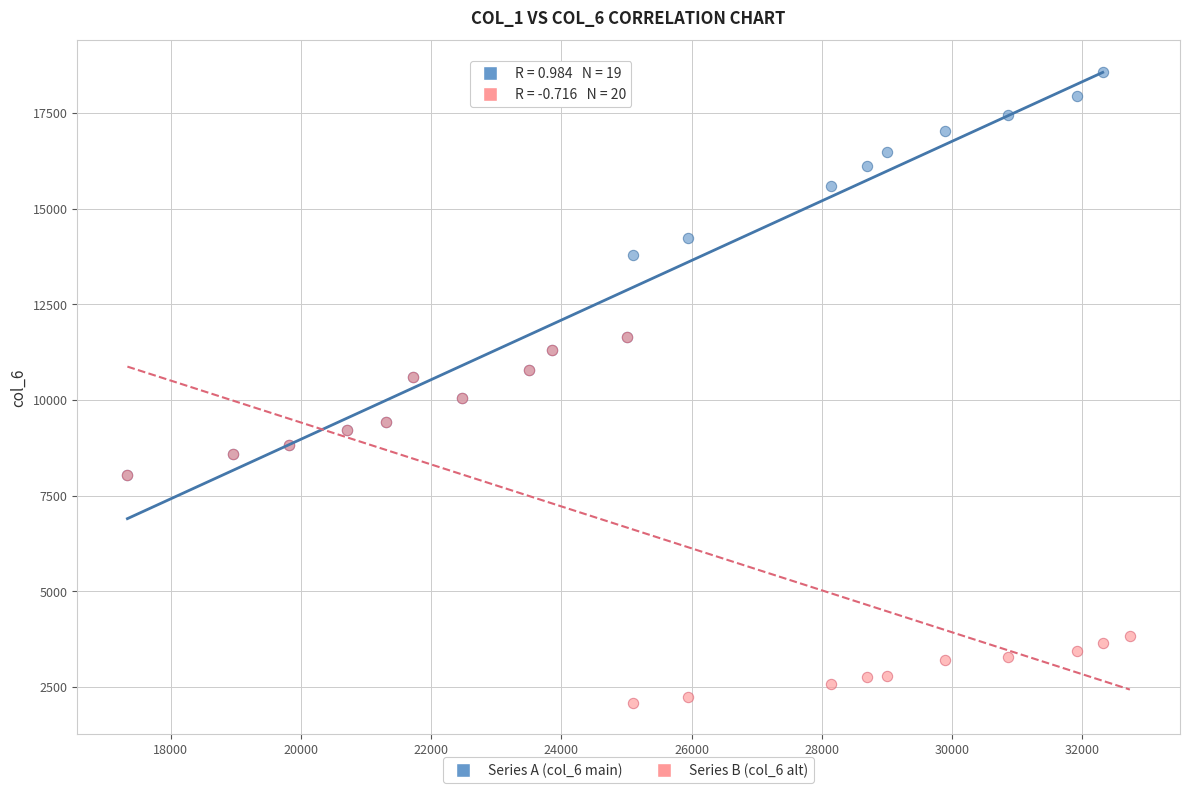

Which series contains the lowest Y value?

Series B (col_6 alt)